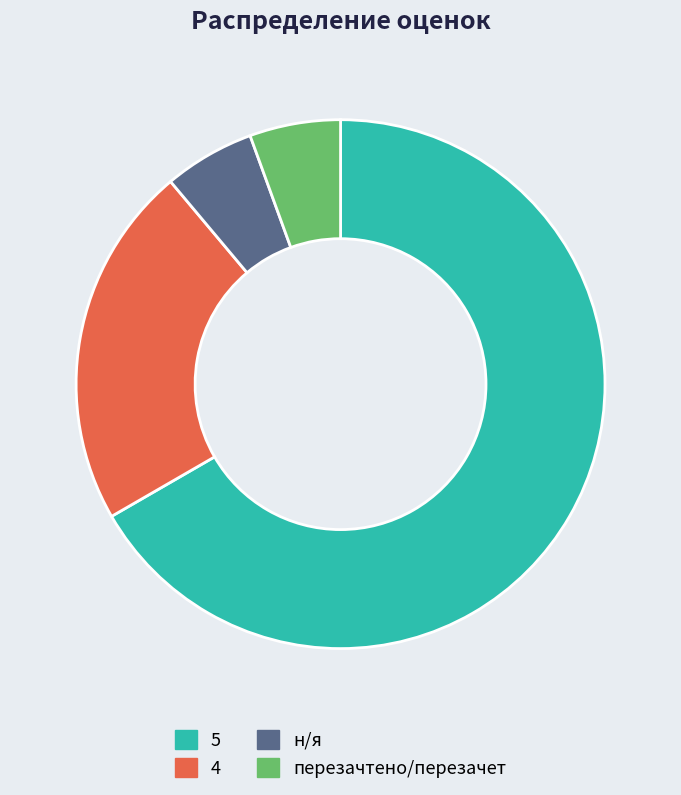

What is the majority slice?

5